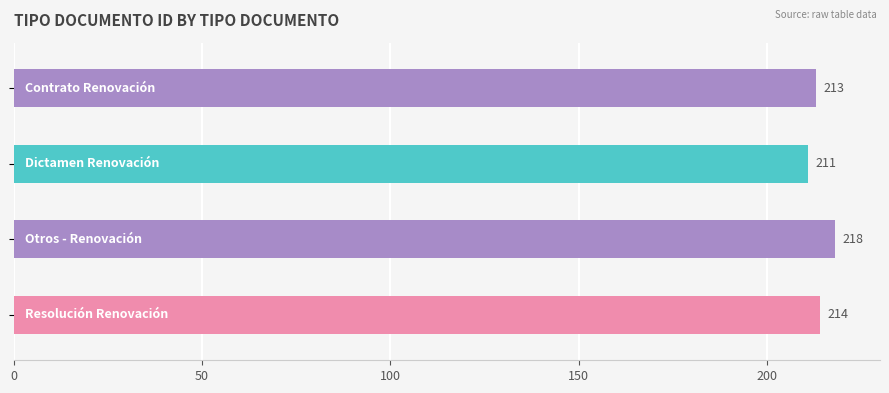

How many values are between 213 and 218?

3